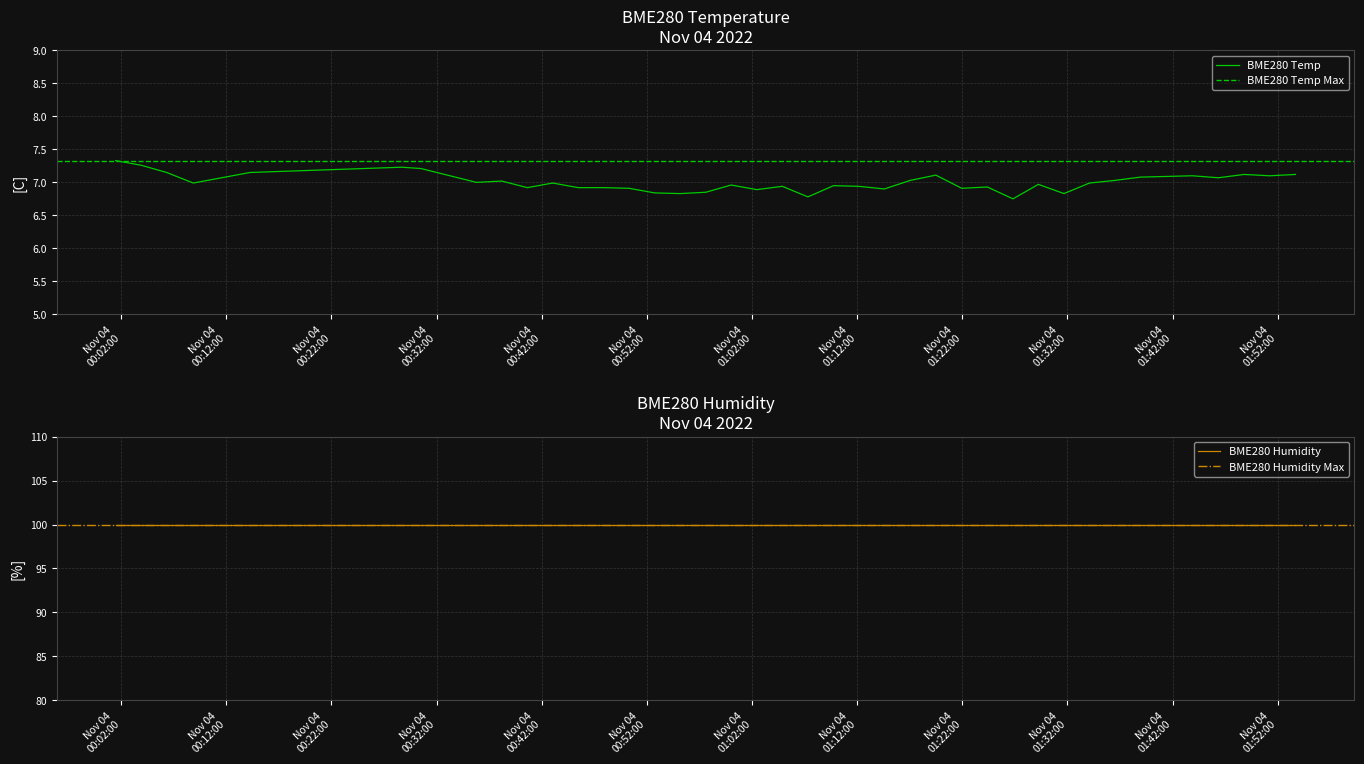

What is the average value of the BME280_humidity_max series?

100.0